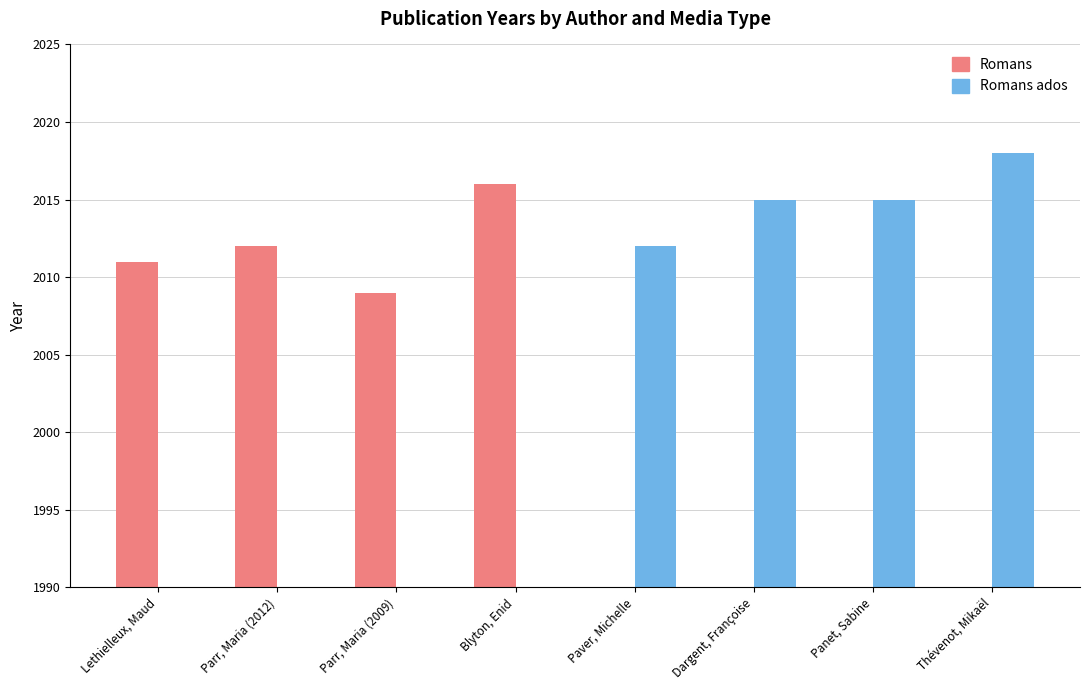

Reading left to right, list all the values displayed in this chart.

Romans: 2011	2012	2009	2016	0	0	0	0
Romans ados: 0	0	0	0	2012	2015	2015	2018